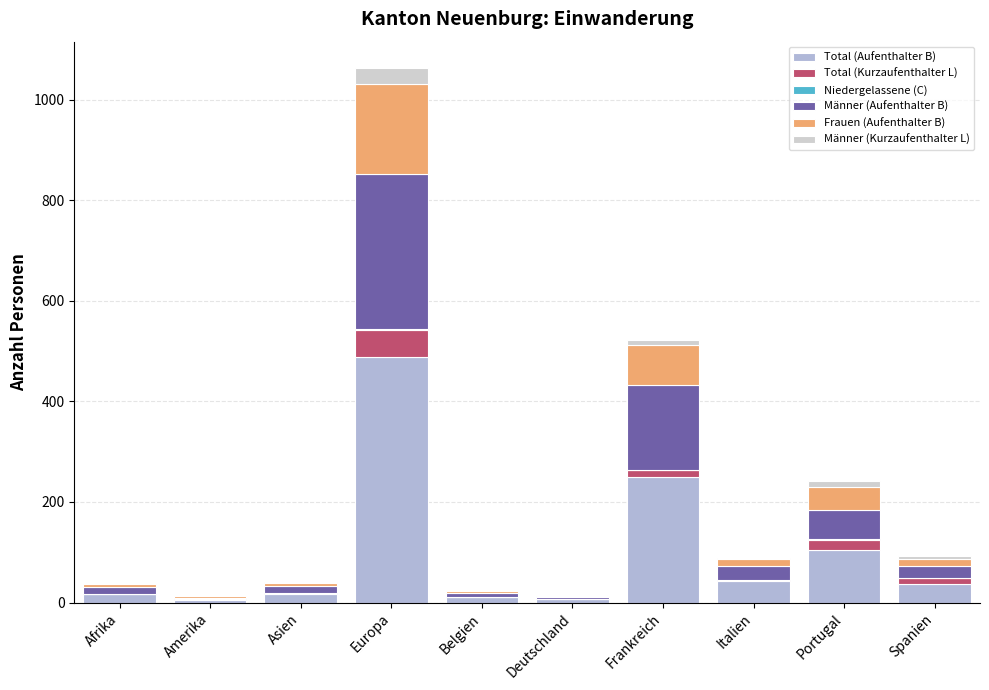

What is the highest value of the Total (Aufenthalter B) series?

488